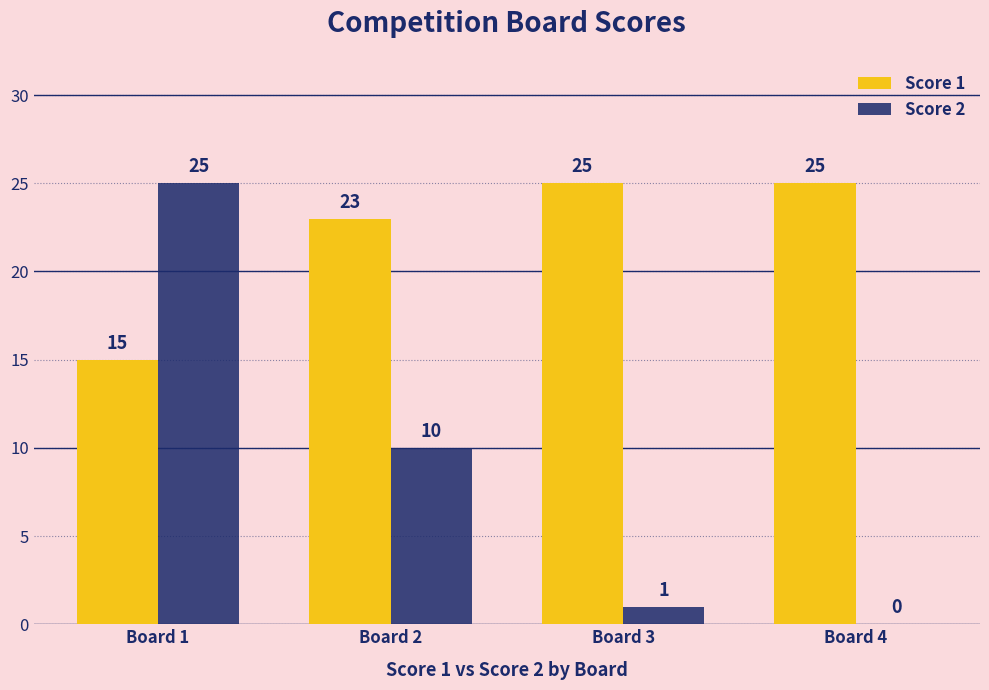

At which label is Score 2 closest to 12?

Board 2